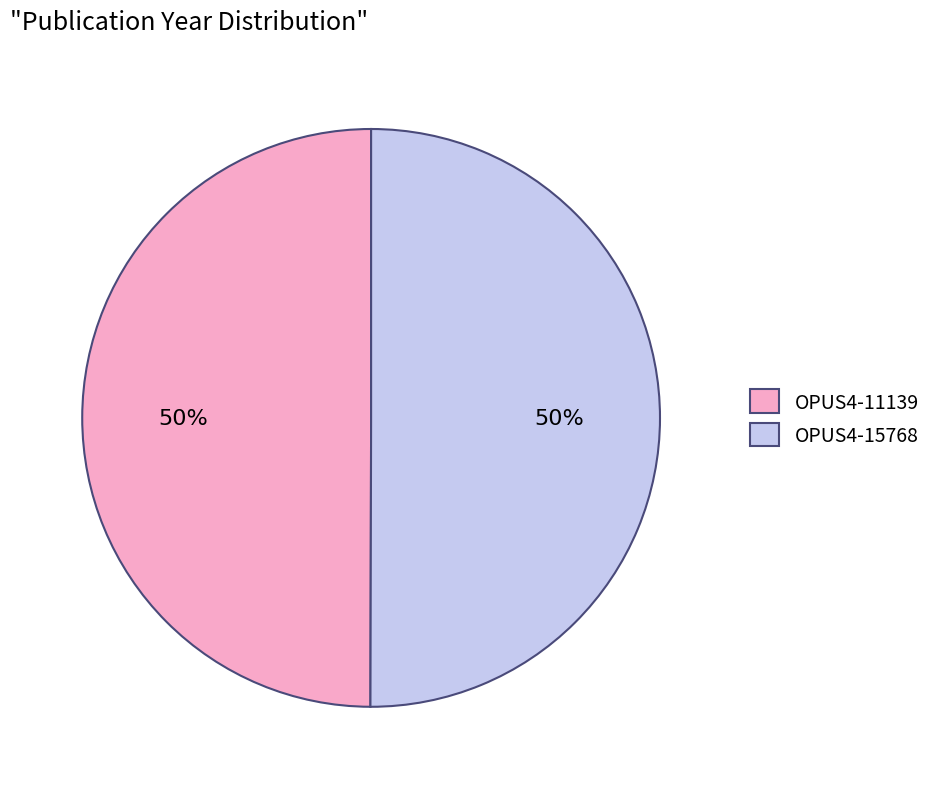

To the nearest percent, what is the combined percentage of OPUS4-15768 and OPUS4-11139?

100%